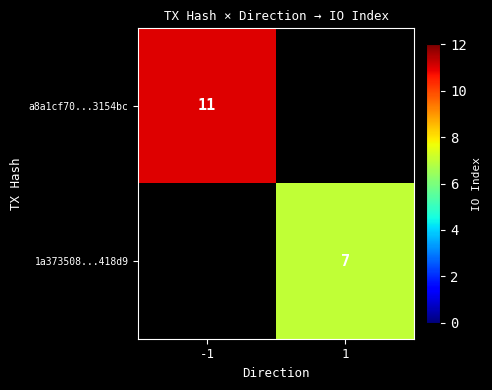

At how many categories does at least one series exceed 8?

1